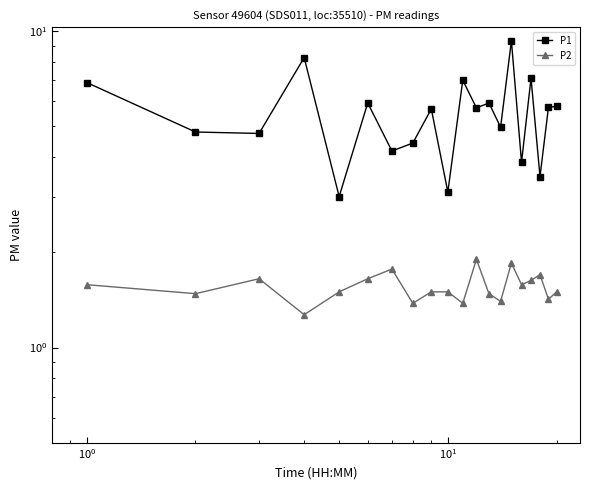

True or false: P1 and P2 cross at least once.

False